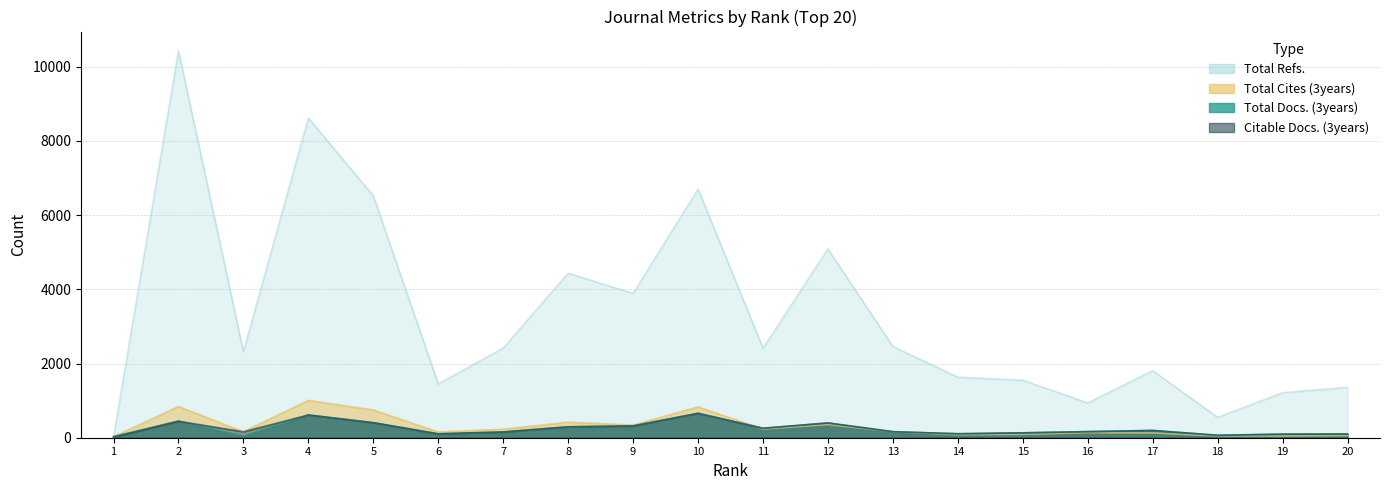

Rank the series at 14 from lowest to highest value.

Total Cites (3years), Total Docs. (3years), Citable Docs. (3years), Total Refs.